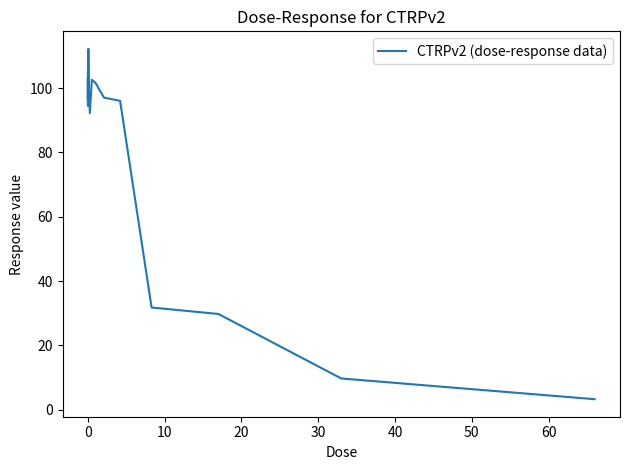

What is the minimum value shown in the chart?

3.2